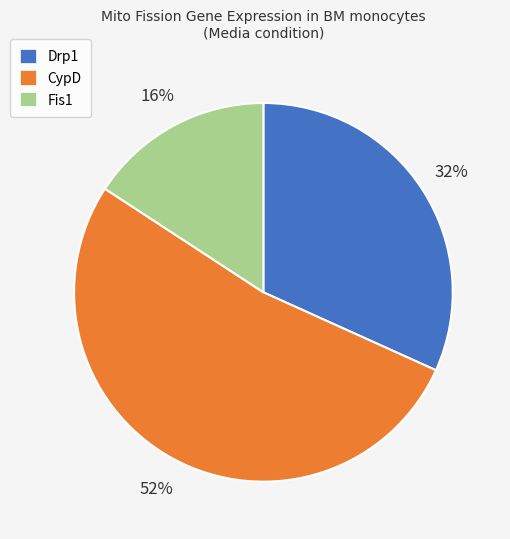

Rank the categories by value from lowest to highest.

Fis1, Drp1, CypD